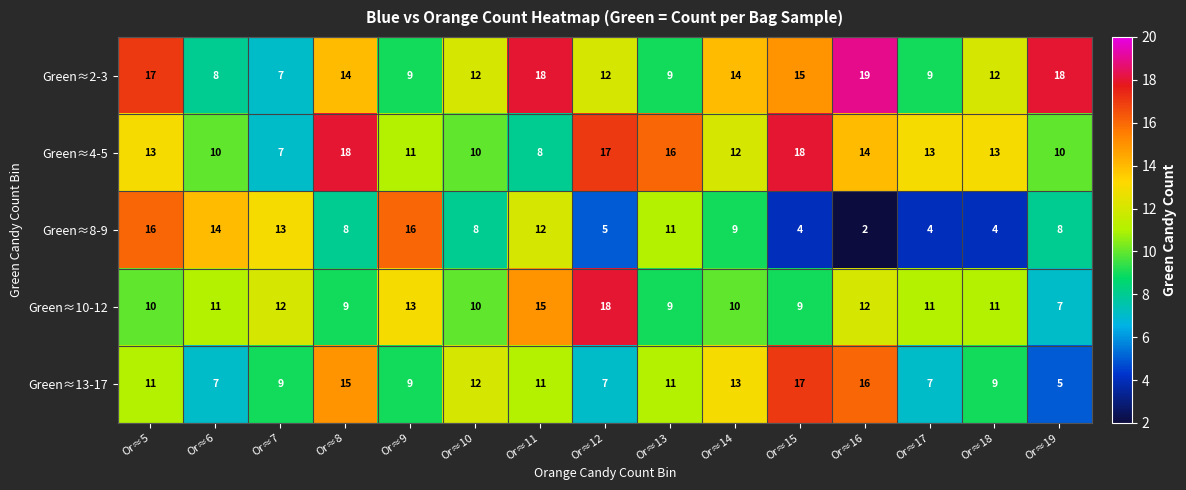

Where does the Green≈2-3 series first go above 12?

Or≈5